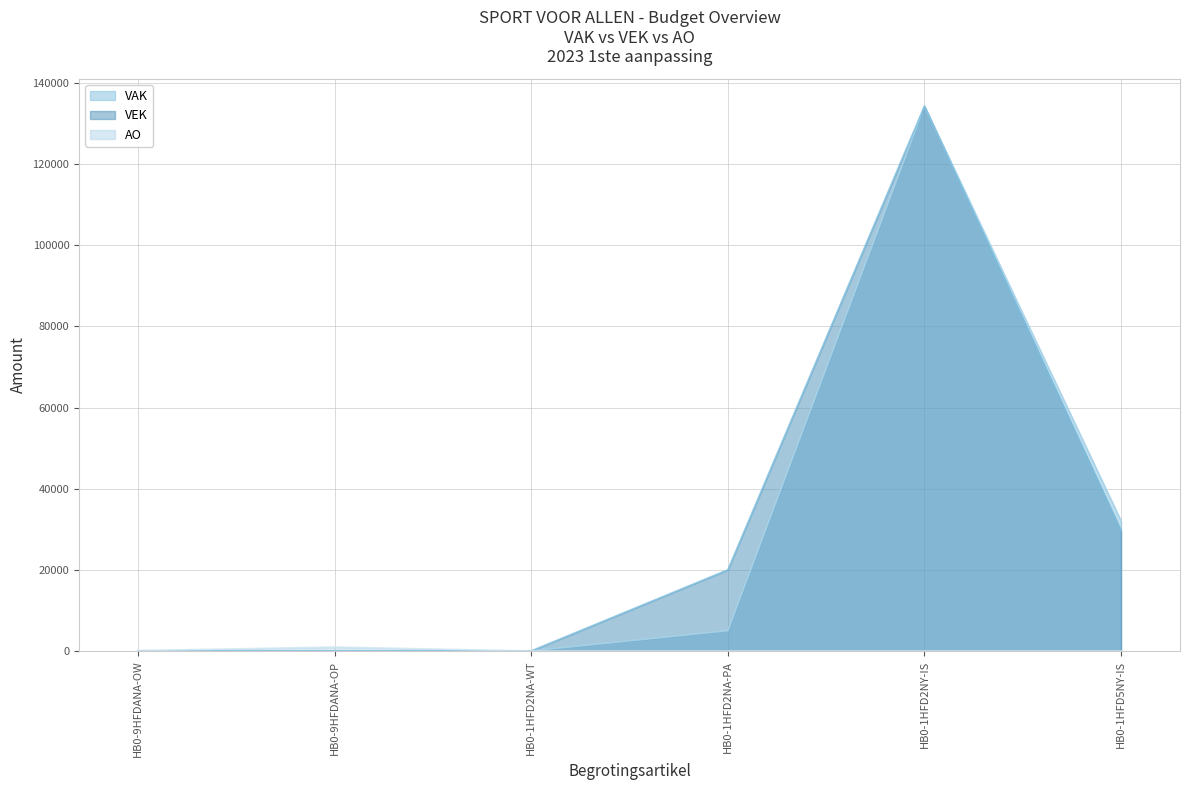

After their last crossing, which series has the higher values: VEK or AO?

VEK